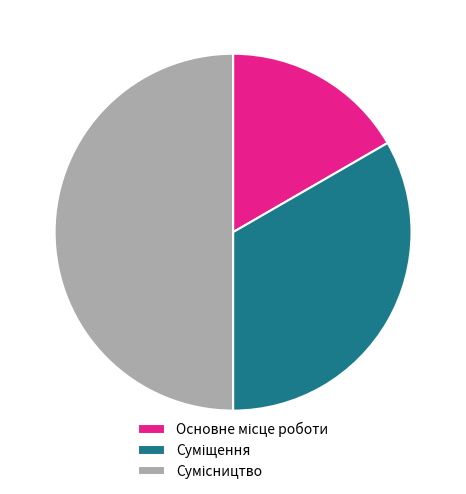

How many slices are in this pie chart?

3